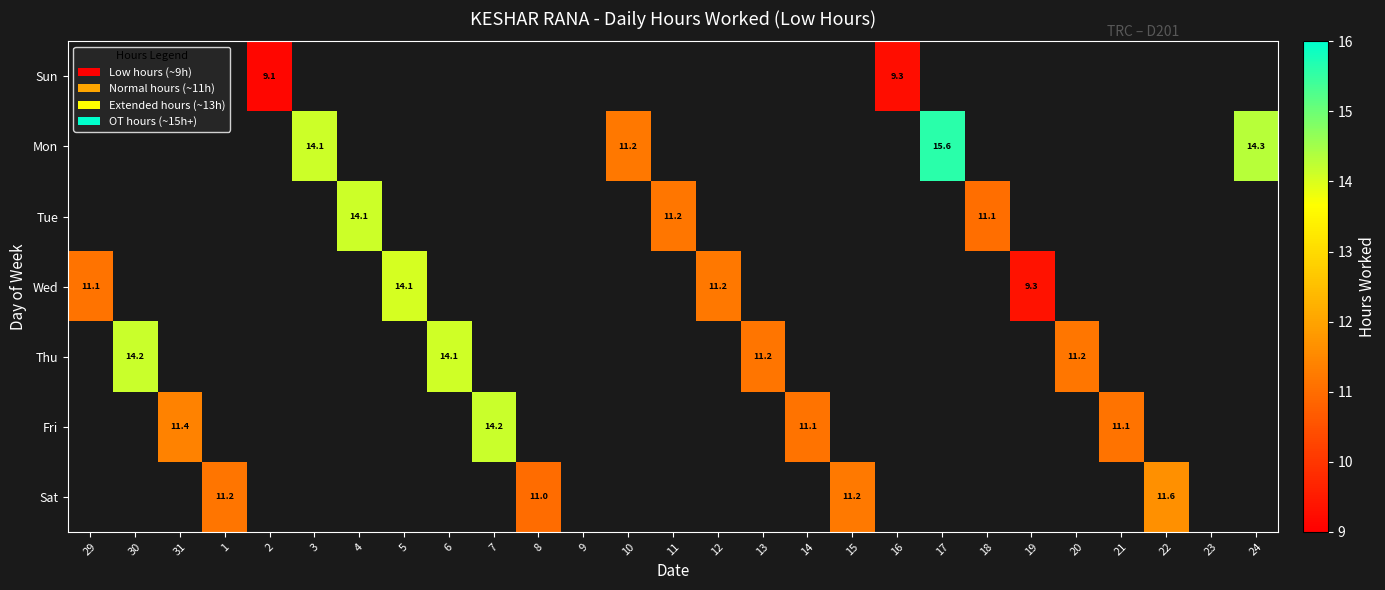

Which series has the widest spread of values?

Wed